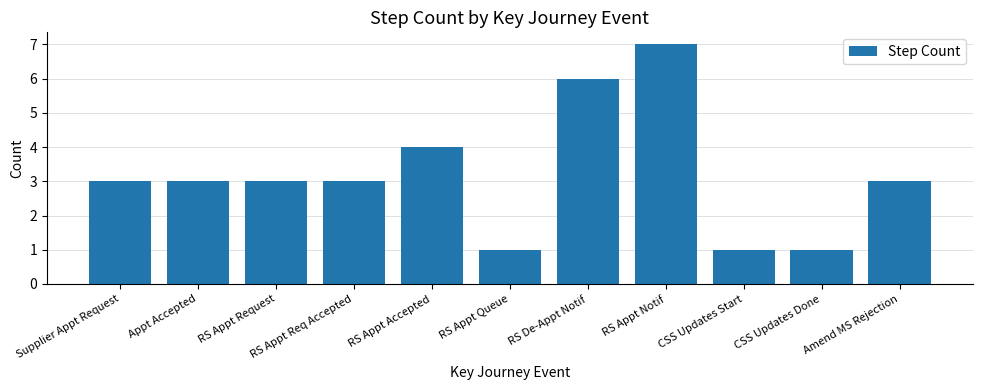

How many categories are shown in the chart?

11